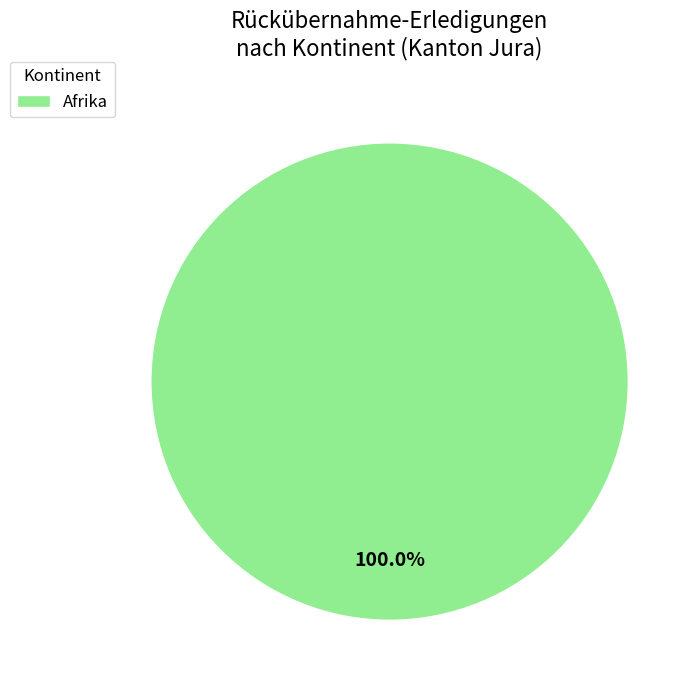

Is there any slice that represents more than half of the pie?

Yes